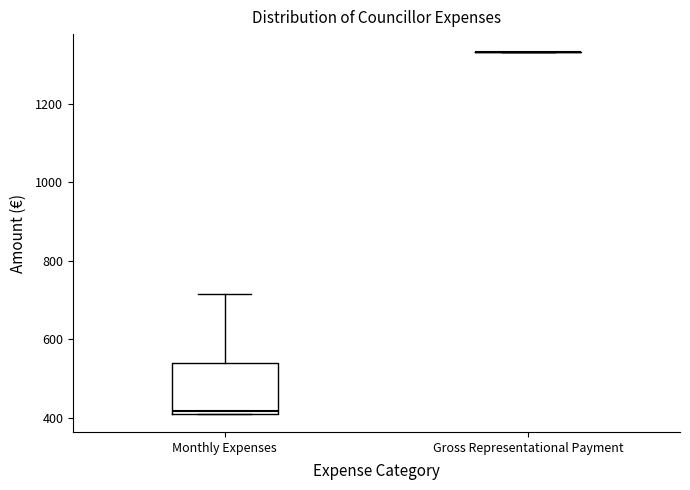

Comparing the boxes themselves (not the whiskers), which one is the tallest?

Monthly Expenses